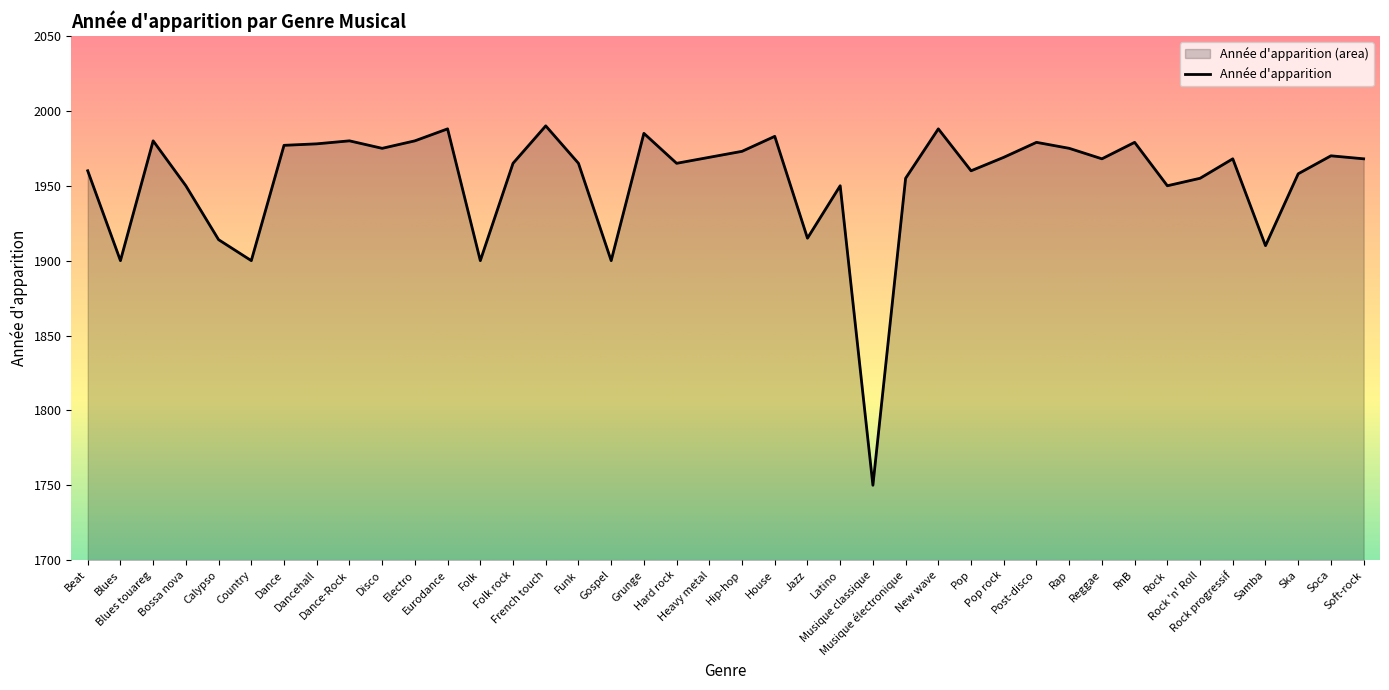

List the labels in order of value, largest first.

French touch, Eurodance, New wave, Grunge, House, Blues touareg, Dance-Rock, Electro, Post-disco, RnB, Dancehall, Dance, Disco, Rap, Hip-hop, Soca, Heavy metal, Pop rock, Reggae, Rock progressif, Soft-rock, Folk rock, Funk, Hard rock, Beat, Pop, Ska, Musique électronique, Rock 'n' Roll, Bossa nova, Latino, Rock, Jazz, Calypso, Samba, Blues, Country, Folk, Gospel, Musique classique